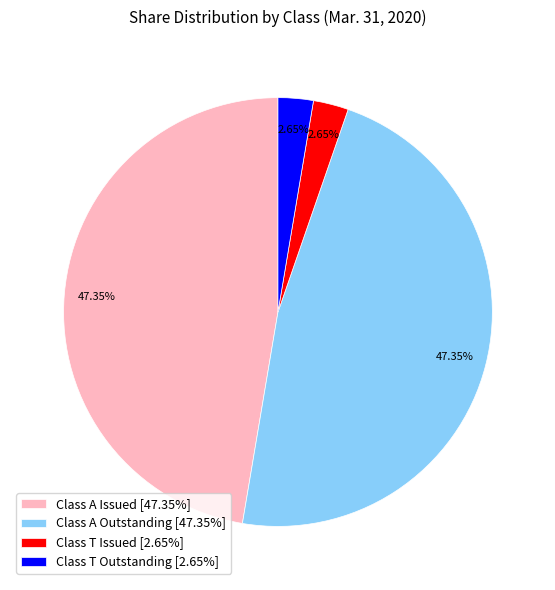

Count the number of slices in the pie.

4